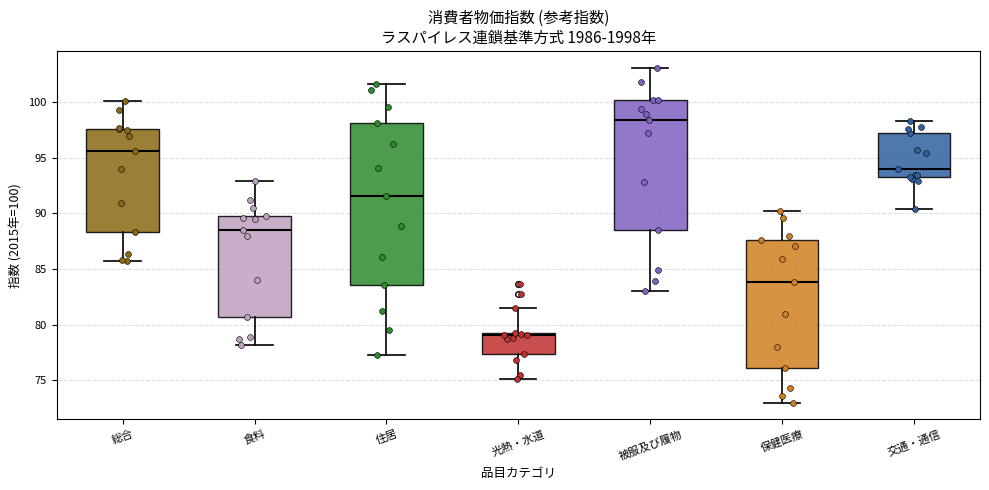

Comparing the boxes themselves (not the whiskers), which one is the tallest?

住居